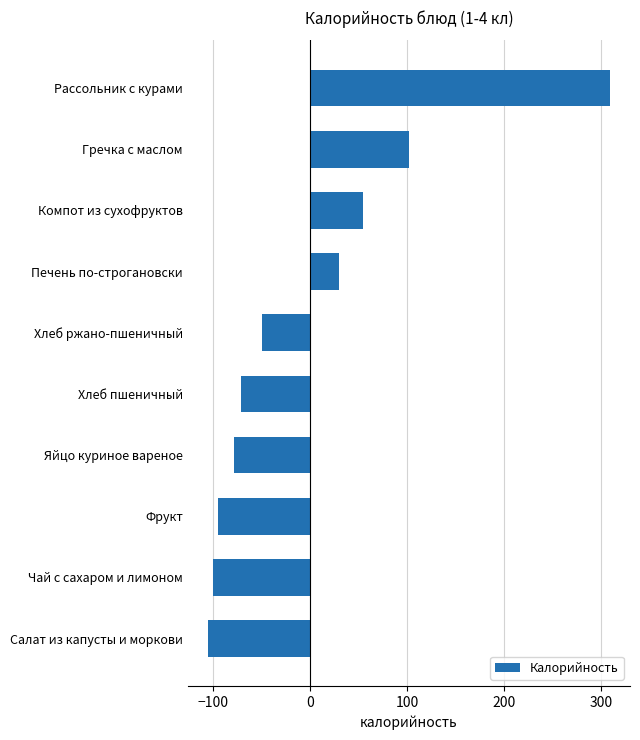

What is the minimum value shown in the chart?

-104.8